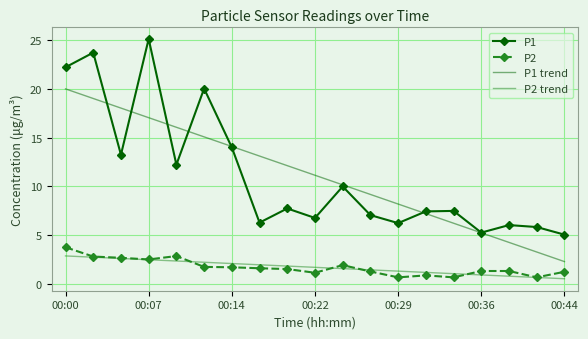

True or false: P1 and P2 trend intersect in this chart.

False